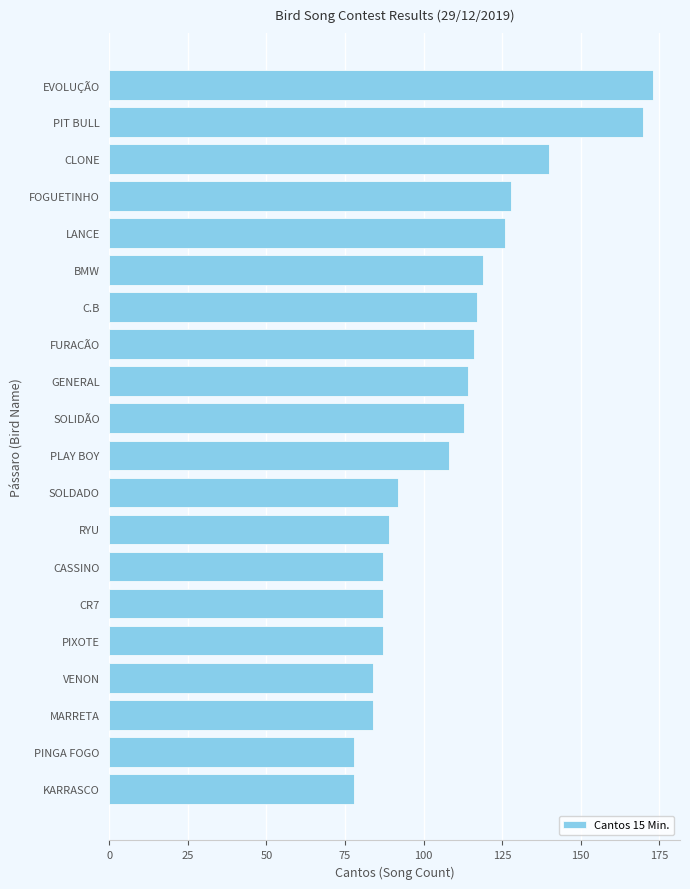

Reading bottom to top, what are all the values shown in this chart?

78	78	84	84	87	87	87	89	92	108	113	114	116	117	119	126	128	140	170	173